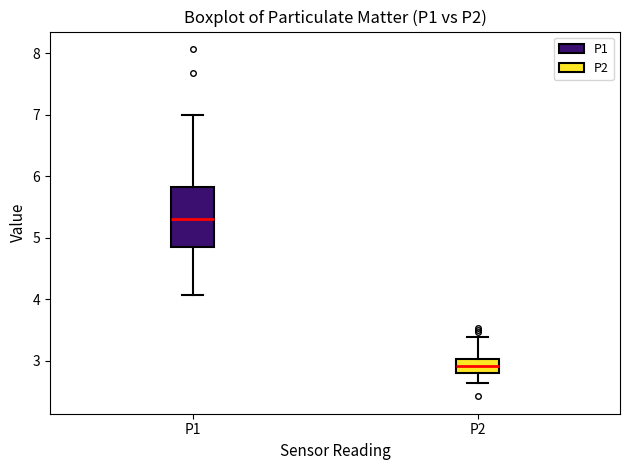

Where is the upper edge of the box for P1 on the y-axis? The values are not printed on the chart, so give them approximately, as read against the axis.

5.8